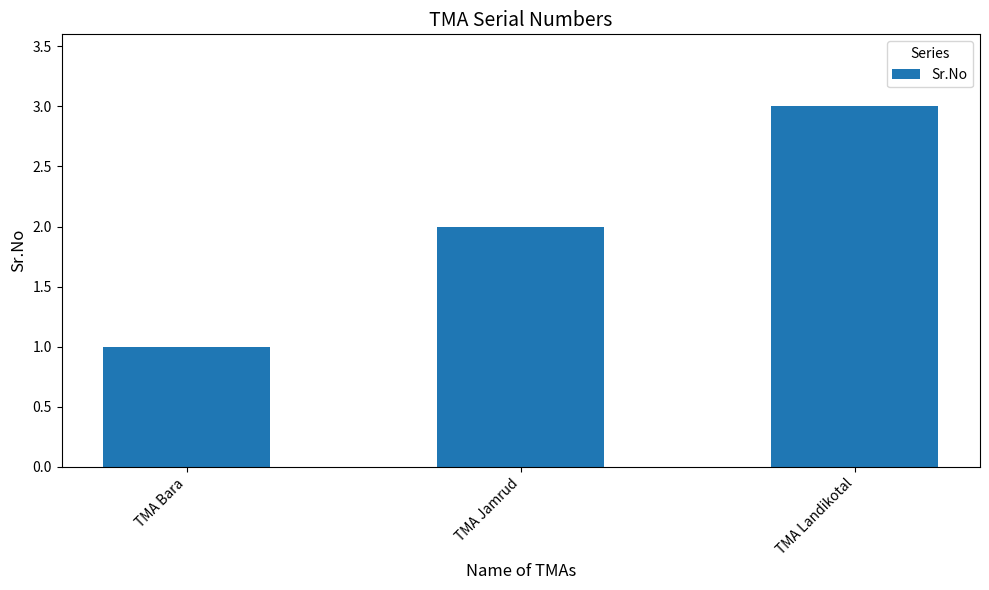

What value does the data have at TMA Jamrud?

2